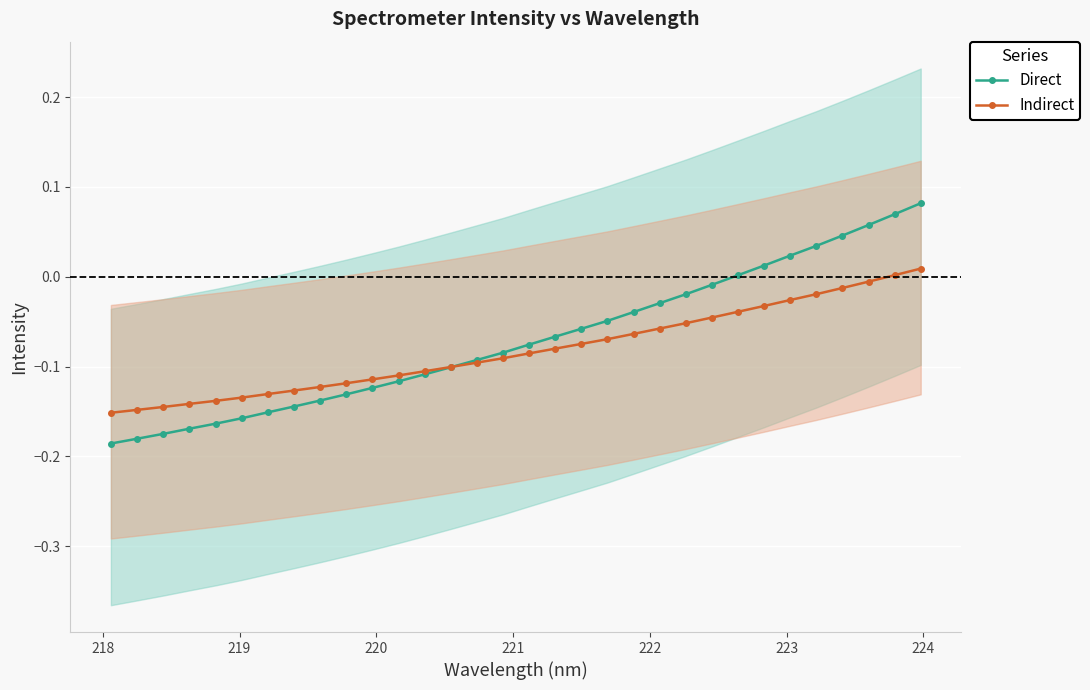

How many data points in Indirect are above 0?

2